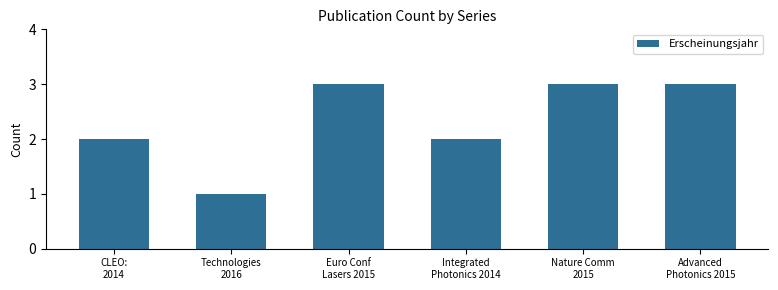

What is the approximate value at CLEO:
2014?

2